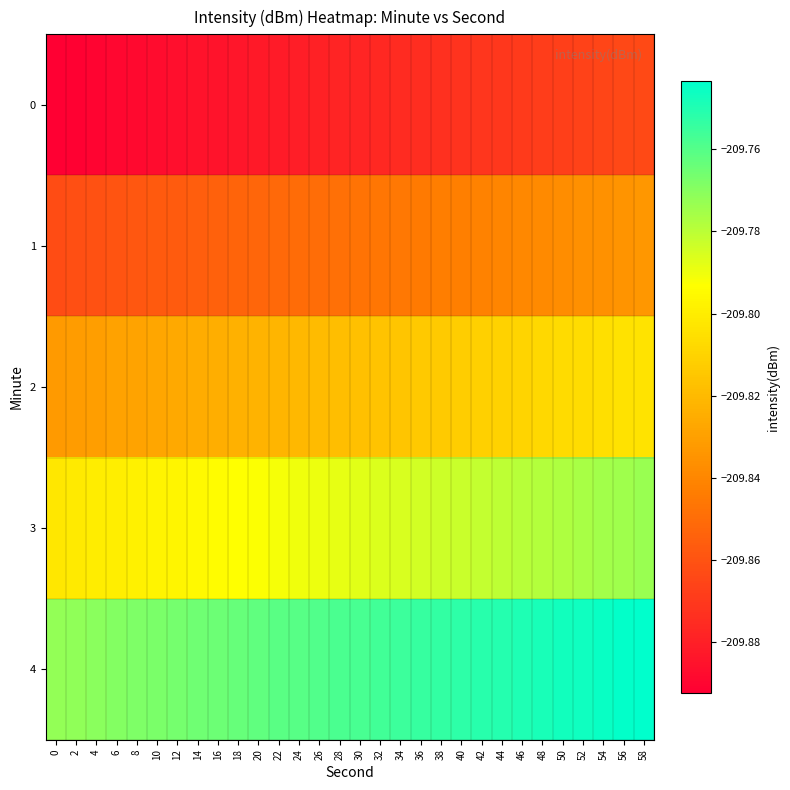

What is the smallest value displayed?

-209.9